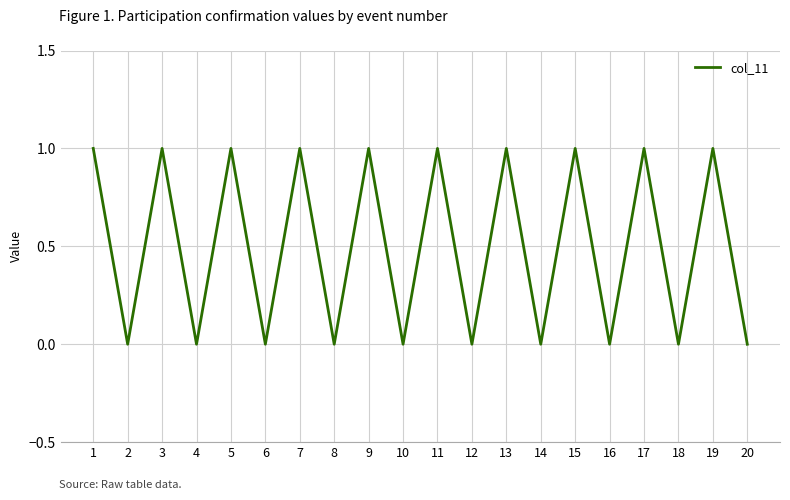

True or false: there are more than 2 points higher than both neighbors.

True